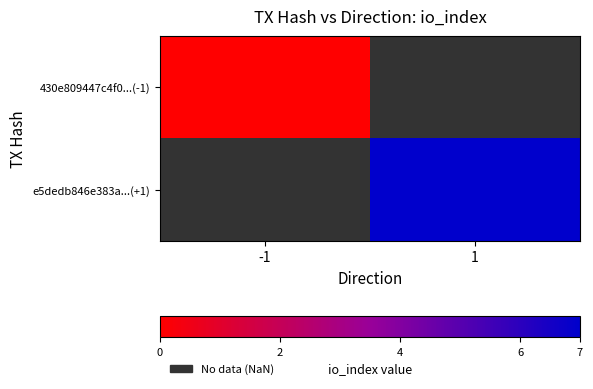

At -1, list the series in order from smallest to largest.

430e809447c4f0...(-1), e5dedb846e383a...(+1)